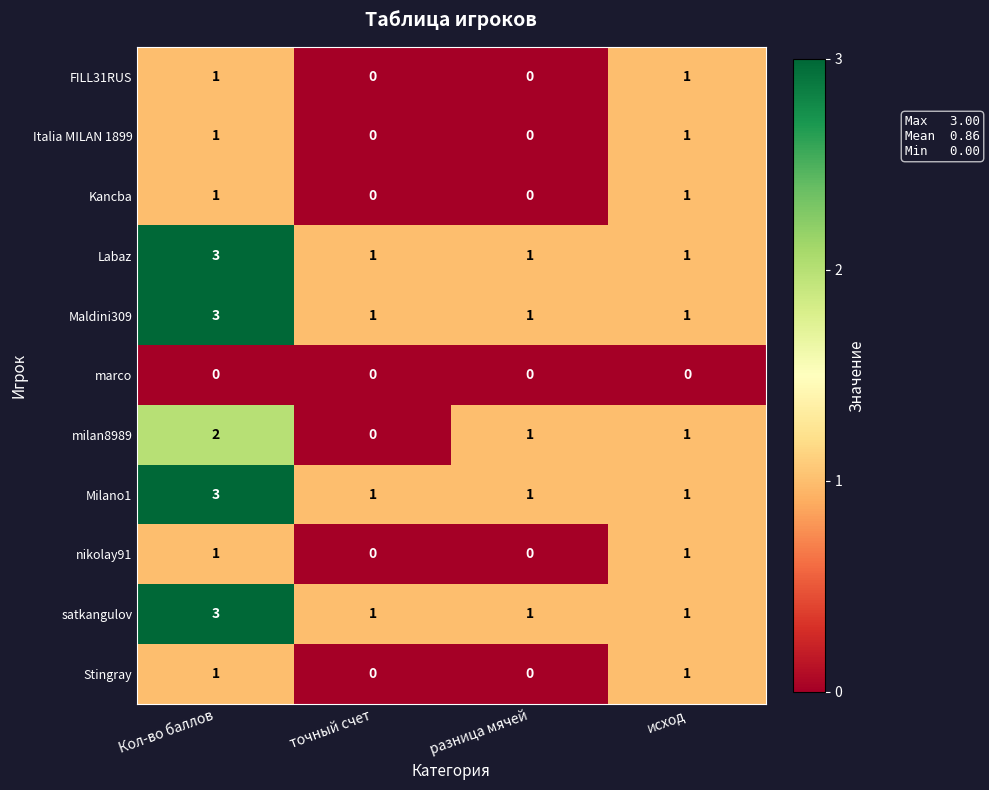

How many milan8989 values are between 1 and 2?

3